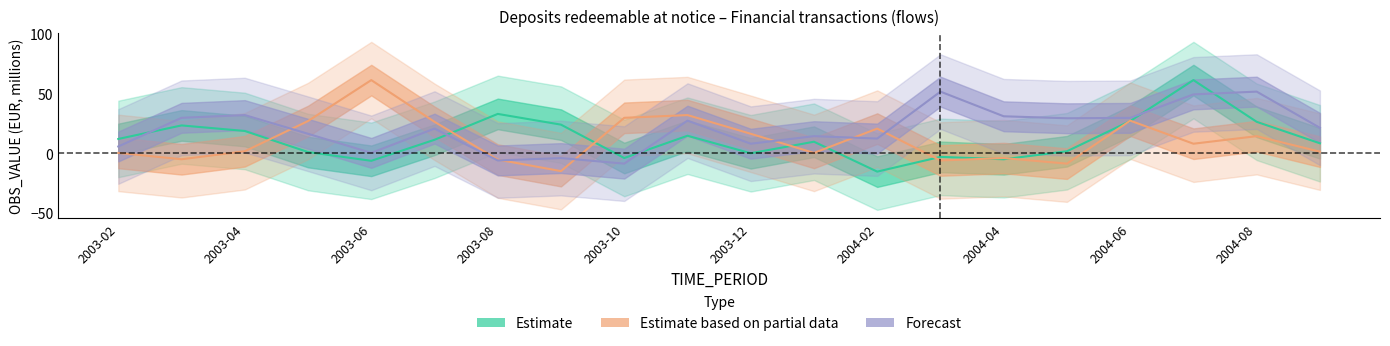

What is the maximum value for Estimate based on partial data?

61.3